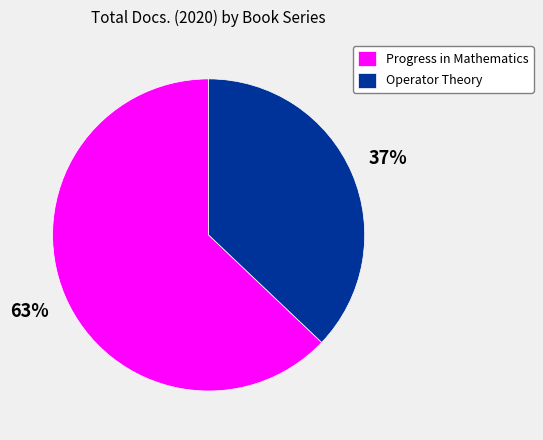

Combined, do Progress in Mathematics and Operator Theory account for over 50%?

Yes